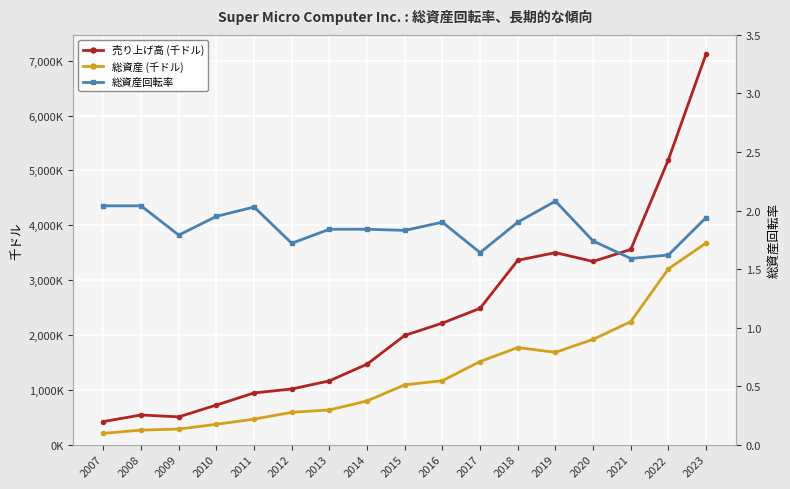

The 総資産 (千ドル) series shows 1515130.0 at 2017. True or false?

True